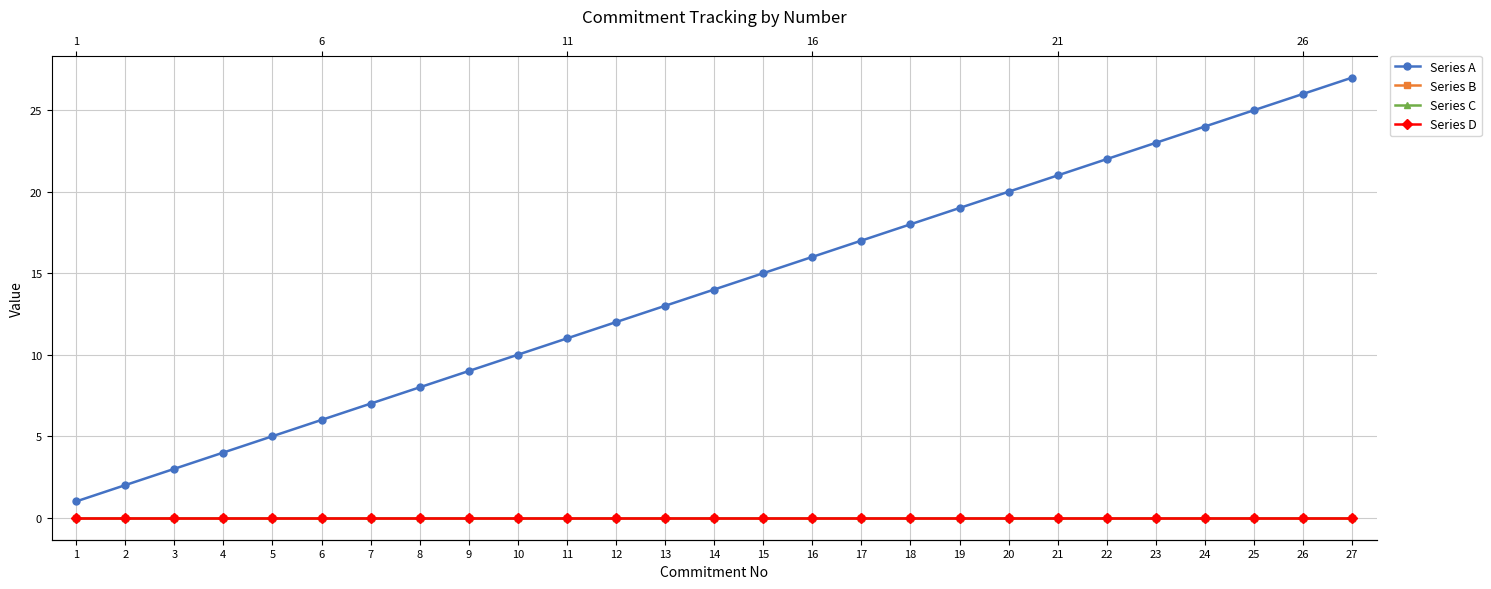

True or false: Series A and Series B cross at least once.

False